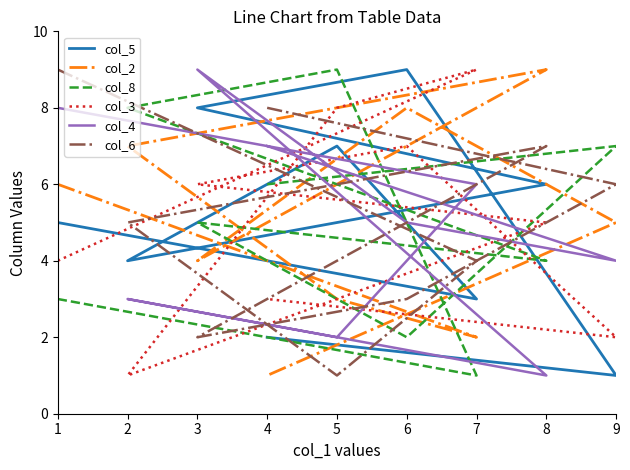

What is the value of the col_4 point at the 3rd from the left?

2